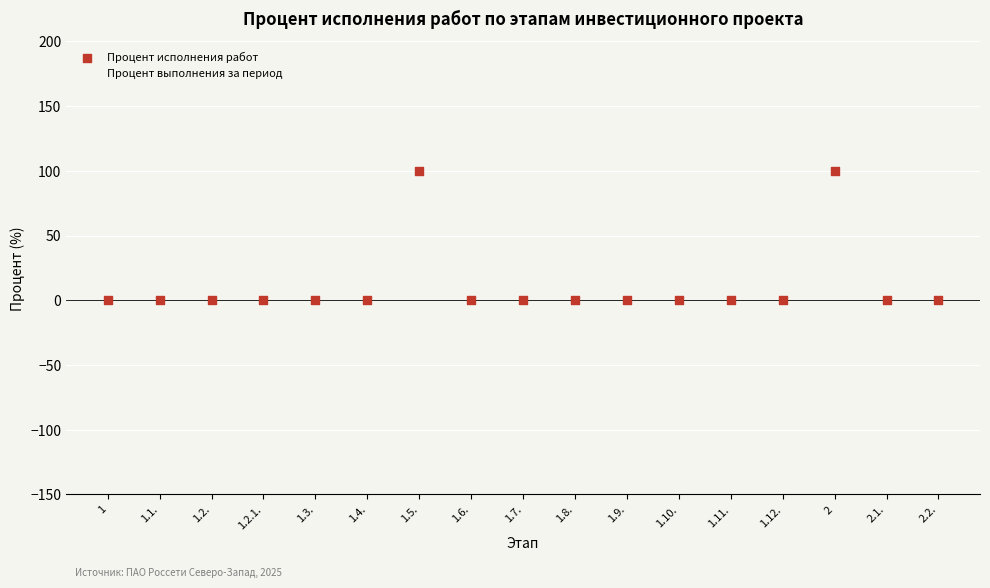

What are all the series names shown in the legend?

Процент исполнения работ, Процент выполнения за период